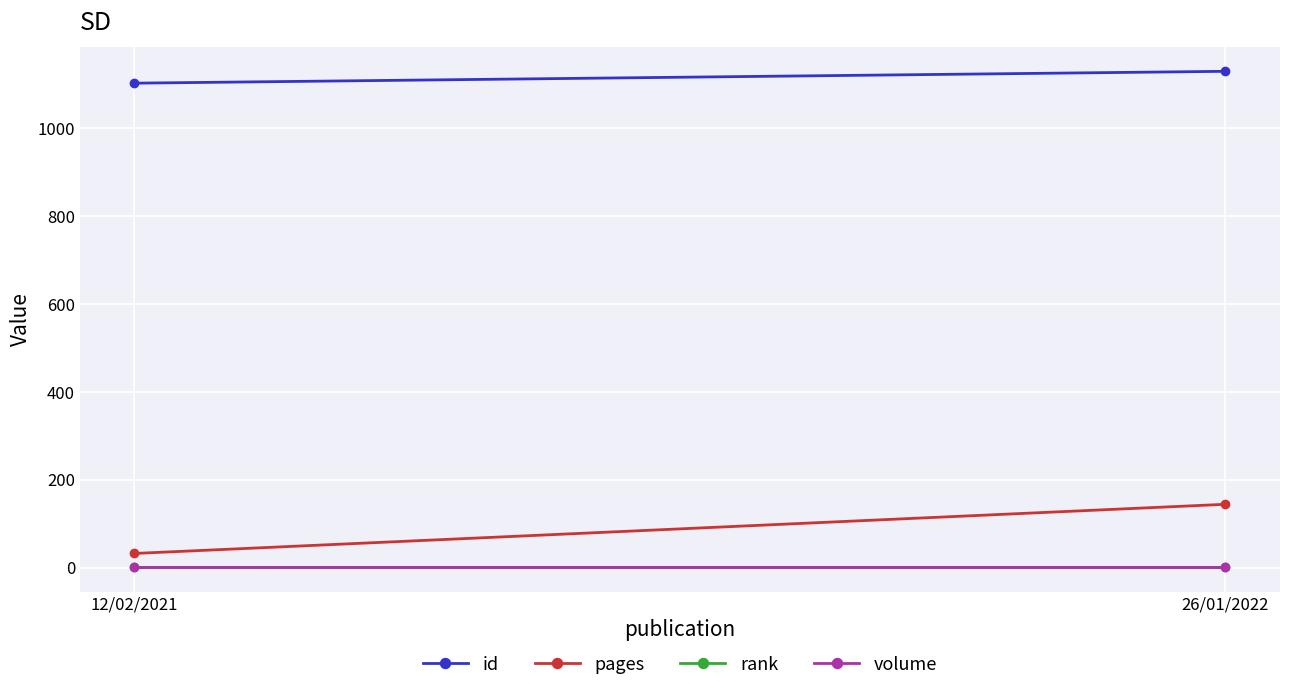

How many lines are shown in the chart?

4